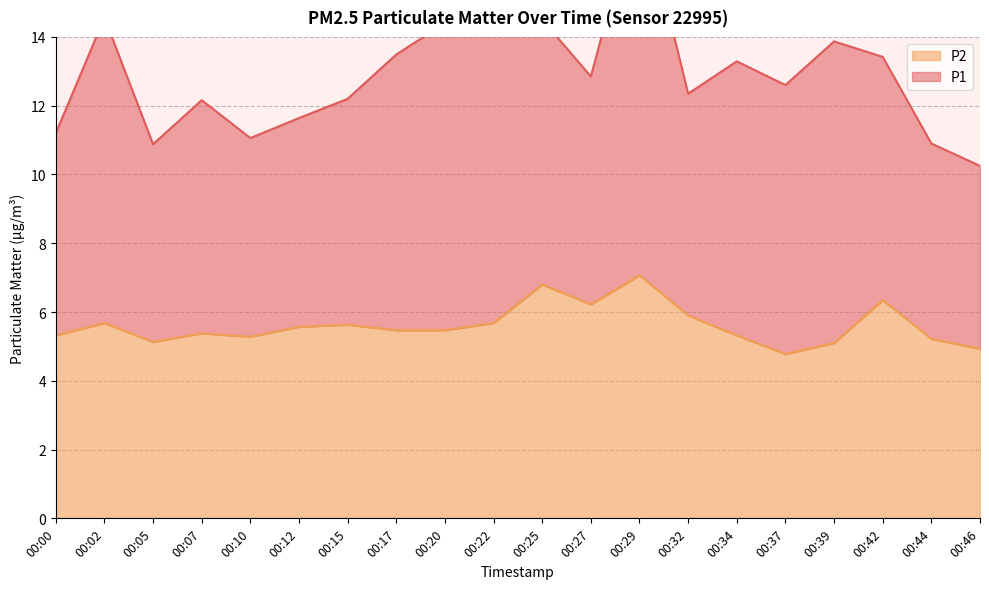

What is the difference between the maximum and minimum values?

2.3